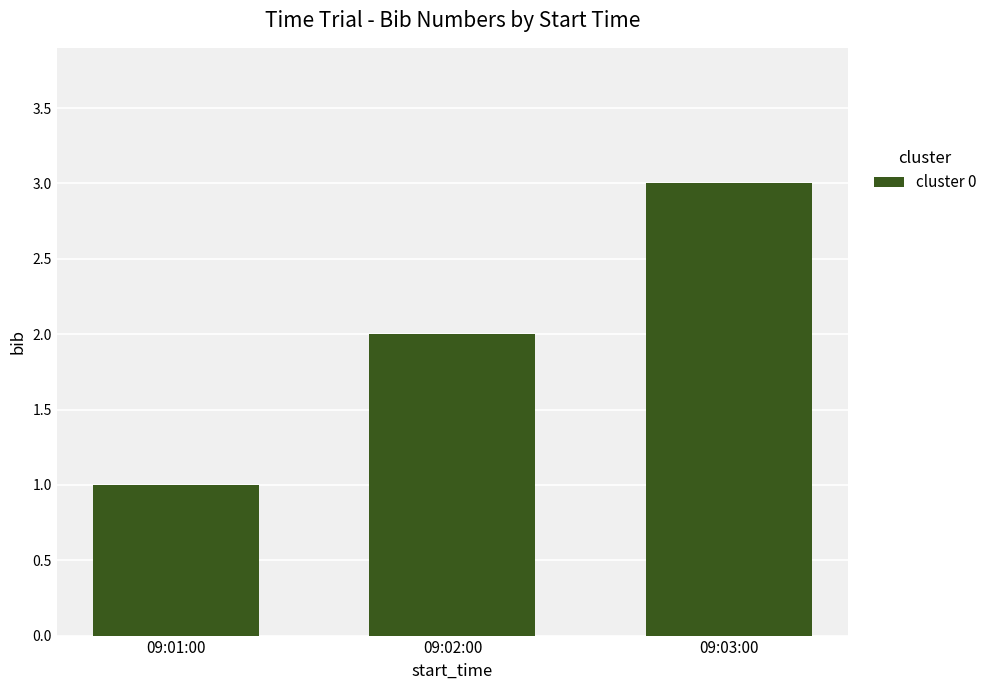

What is the label of the 2nd bar from the left?

09:02:00